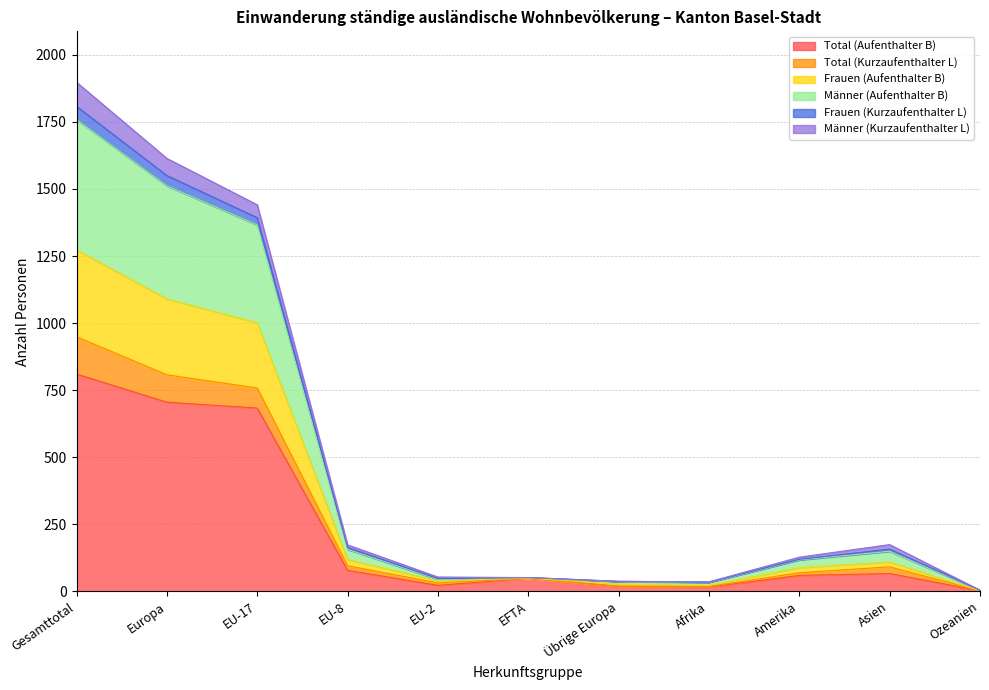

True or false: Total (Kurzaufenthalter L) and Männer (Aufenthalter B) cross at least once.

False